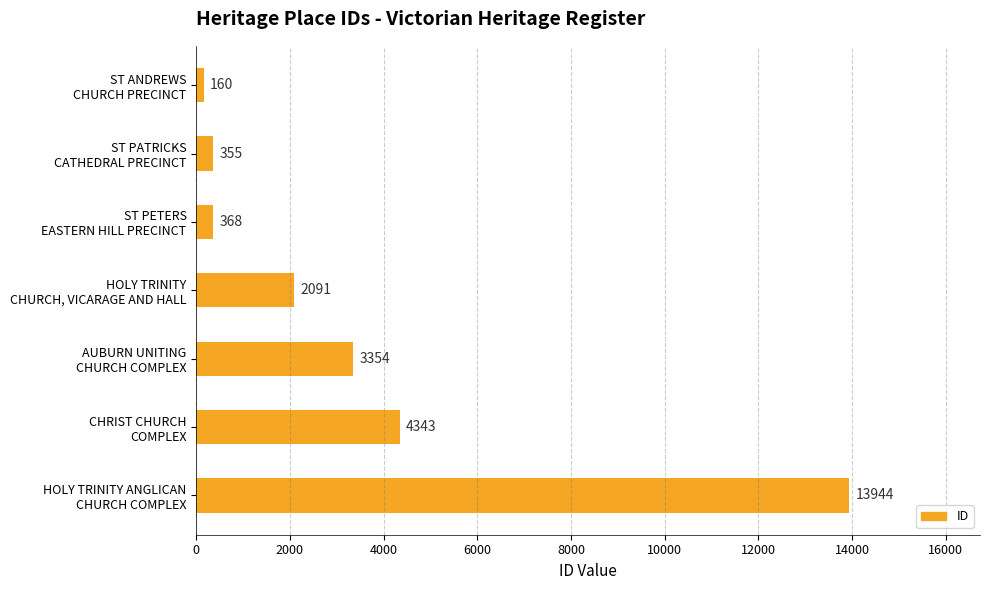

List the labels in order of value, smallest first.

ST ANDREWS
CHURCH PRECINCT, ST PATRICKS
CATHEDRAL PRECINCT, ST PETERS
EASTERN HILL PRECINCT, HOLY TRINITY
CHURCH, VICARAGE AND HALL, AUBURN UNITING
CHURCH COMPLEX, CHRIST CHURCH
COMPLEX, HOLY TRINITY ANGLICAN
CHURCH COMPLEX